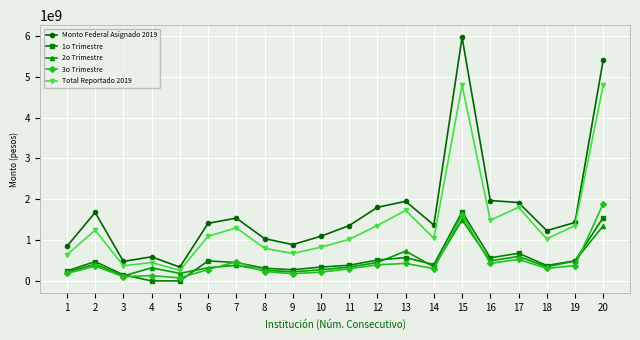

True or false: Monto Federal Asignado 2019 and 1o Trimestre cross at least once.

False